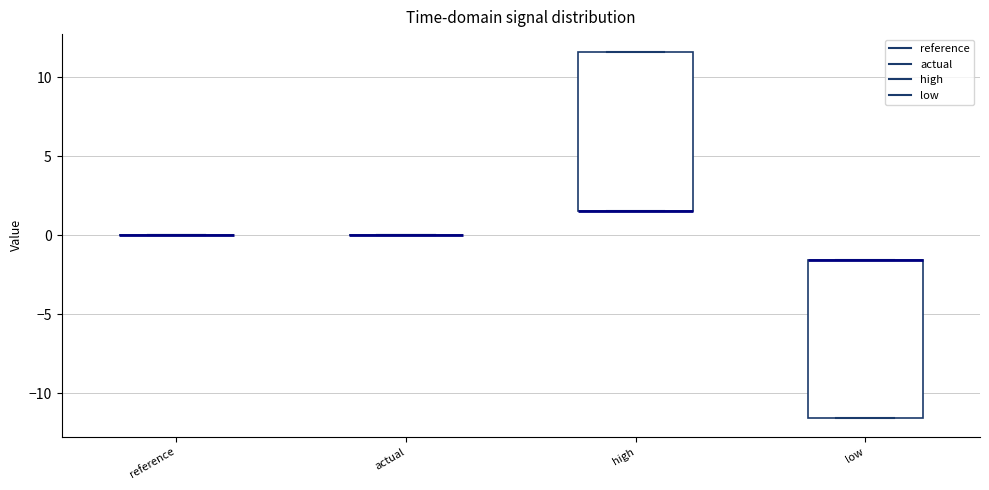

Reading left to right, read every box against the y-axis: the position of its median line, the range the box covers, and the ends of its whiskers. The values are not printed on the chart, so give them approximately, as read against the axis.

reference: box collapsed to a line at 0.0, whiskers 0.0 to 0.0
actual: box collapsed to a line at 0.0, whiskers 0.0 to 0.0
high: median 1.5 (drawn on the box's lower edge), box 1.5 to 11.5, whiskers 1.5 to 11.5
low: median -1.5 (drawn on the box's upper edge), box -11.5 to -1.5, whiskers -11.5 to -1.5